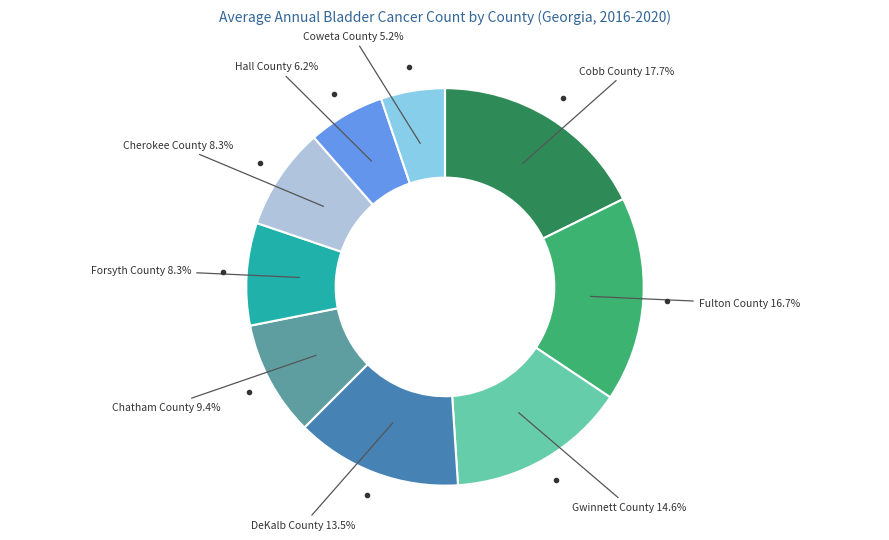

Does any single category account for the majority?

No